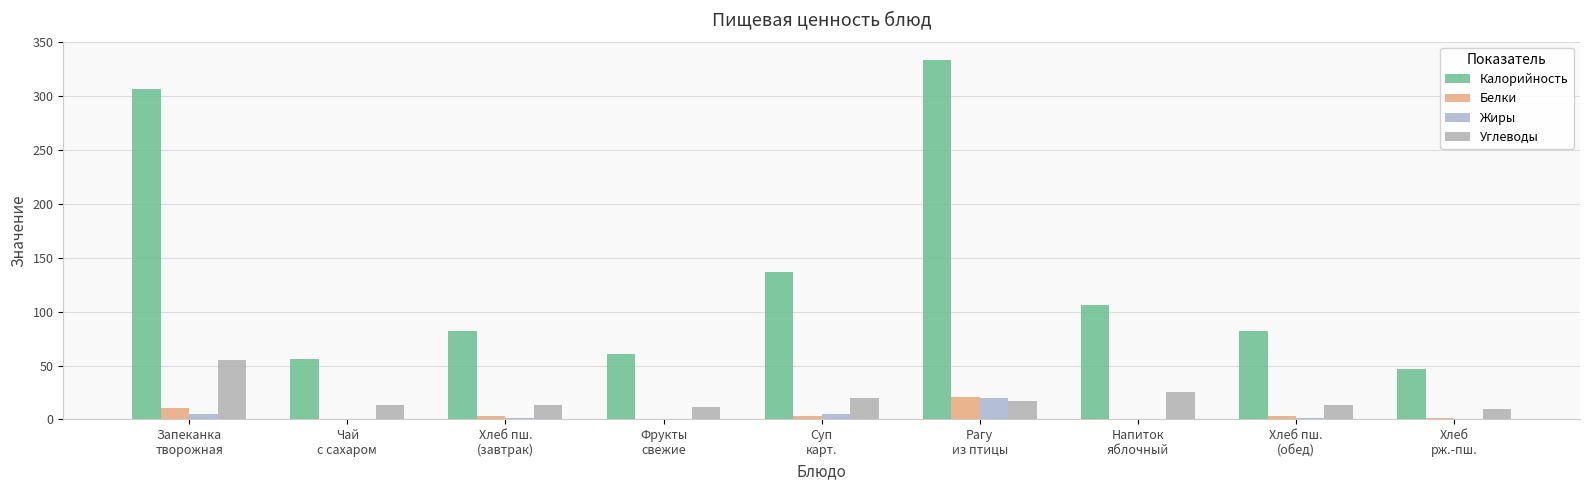

Reading left to right, what are all the values shown in this chart?

Калорийность: Запеканка
творожная=306.4	Чай
с сахаром=56.5	Хлеб пш.
(завтрак)=82.2	Фрукты
свежие=61.1	Суп
карт.=137.0	Рагу
из птицы=334.0	Напиток
яблочный=106.0	Хлеб пш.
(обед)=82.2	Хлеб
рж.-пш.=46.4
Белки: Запеканка
творожная=10.5	Чай
с сахаром=0.4	Хлеб пш.
(завтрак)=3.2	Фрукты
свежие=0.5	Суп
карт.=2.9	Рагу
из птицы=21.2	Напиток
яблочный=0.1	Хлеб пш.
(обед)=3.2	Хлеб
рж.-пш.=1.1
Жиры: Запеканка
творожная=4.7	Чай
с сахаром=0.0	Хлеб пш.
(завтрак)=1.4	Фрукты
свежие=0.5	Суп
карт.=5.2	Рагу
из птицы=19.5	Напиток
яблочный=0.2	Хлеб пш.
(обед)=1.4	Хлеб
рж.-пш.=0.2
Углеводы: Запеканка
творожная=55.5	Чай
с сахаром=13.7	Хлеб пш.
(завтрак)=13.1	Фрукты
свежие=11.4	Суп
карт.=19.6	Рагу
из птицы=17.1	Напиток
яблочный=25.2	Хлеб пш.
(обед)=13.1	Хлеб
рж.-пш.=9.9